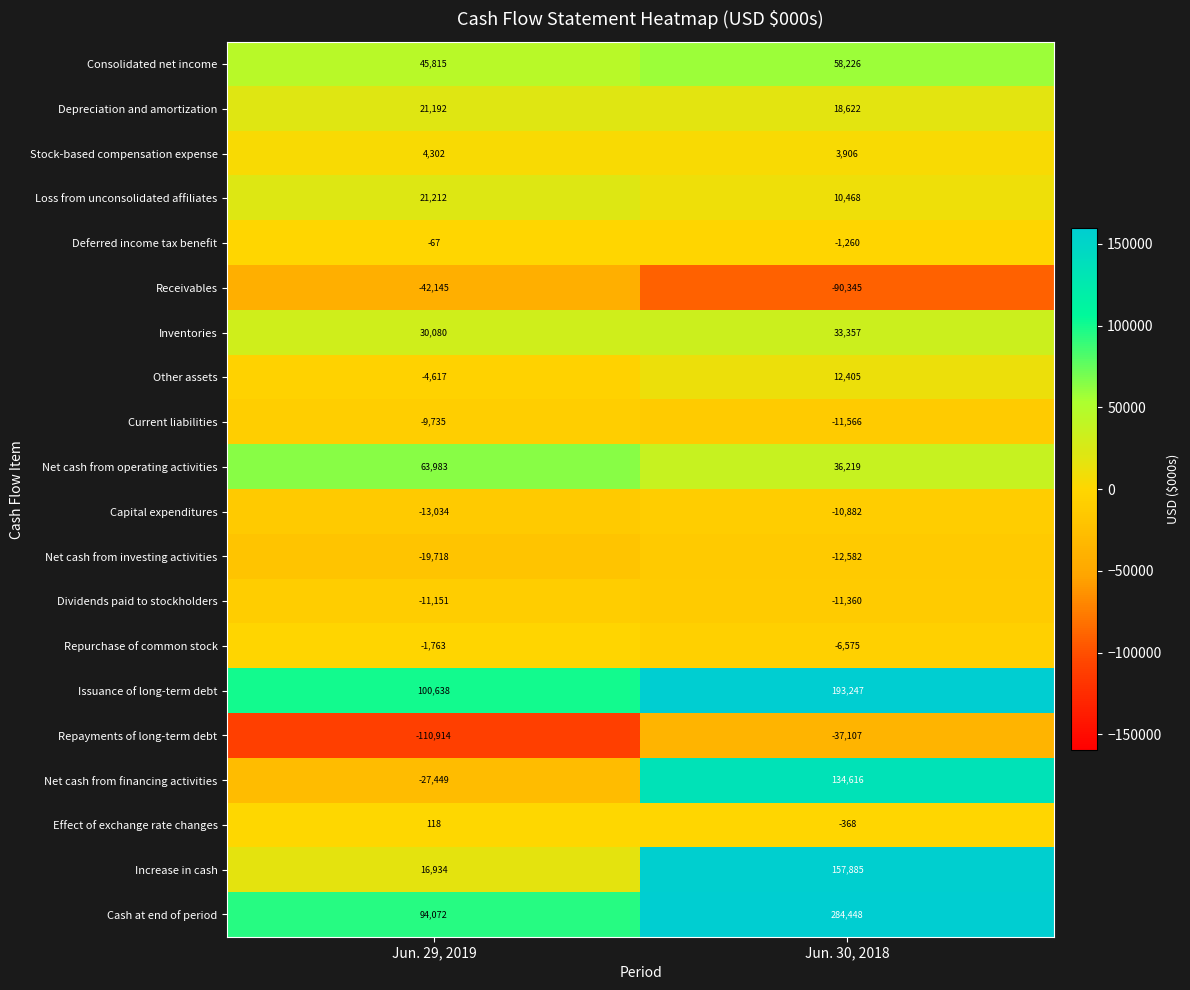

At which label is Repayments of long-term debt closest to -74010?

Jun. 30, 2018